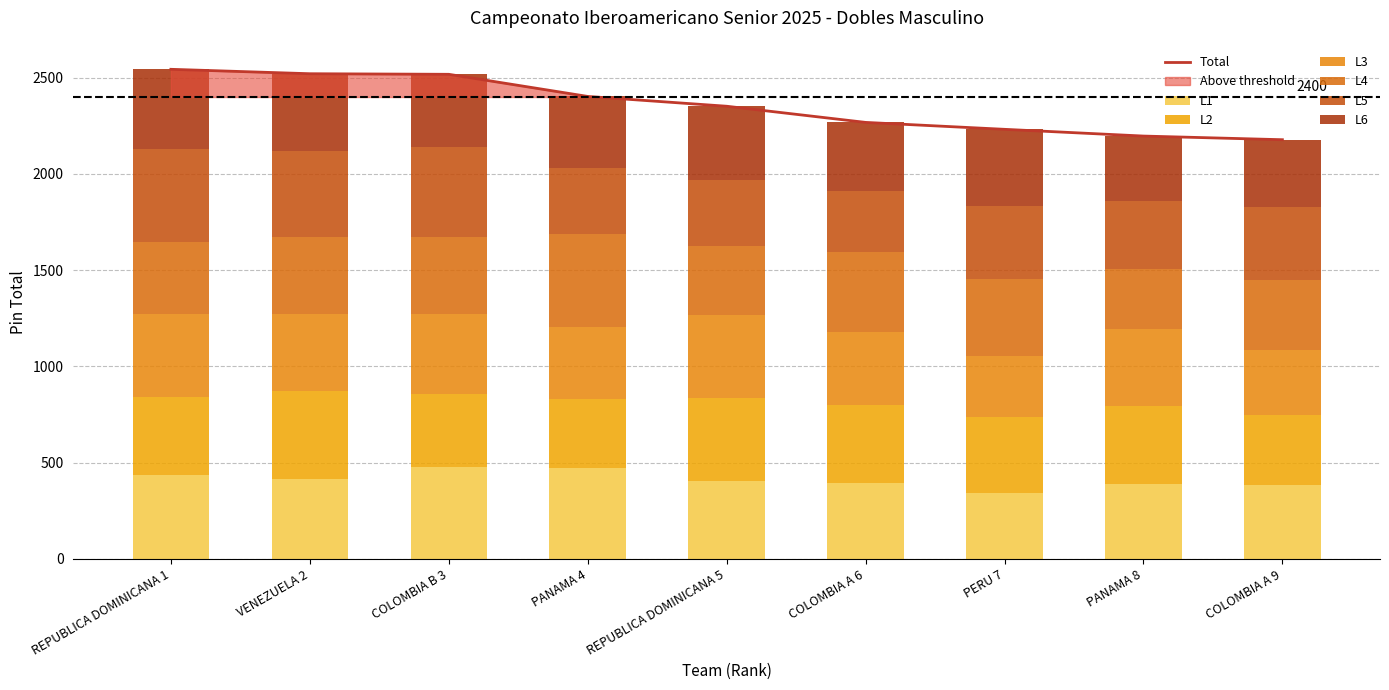

Reading left to right, transcribe all the data shown in this chart.

2544	2521	2518	2403	2352	2268	2232	2197	2178